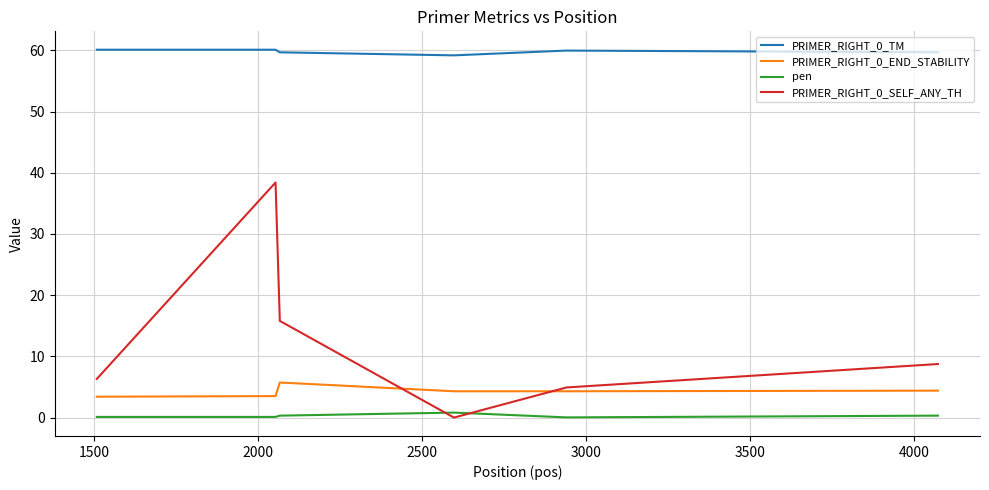

True or false: PRIMER_RIGHT_0_TM and PRIMER_RIGHT_0_END_STABILITY cross at least once.

False